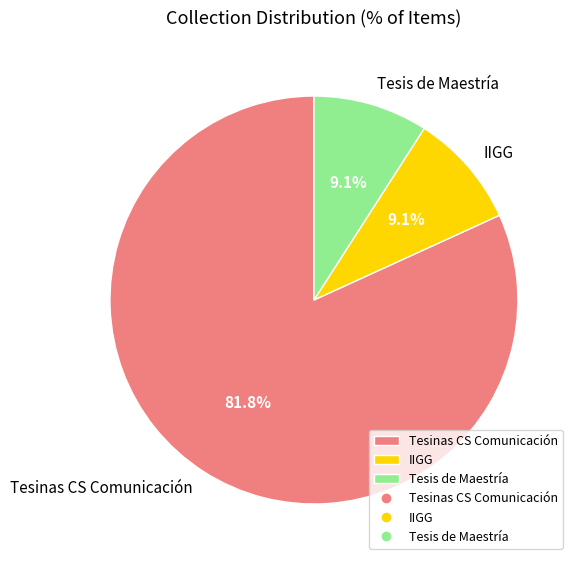

What portion of the pie excludes Tesis de Maestría?

90.9%